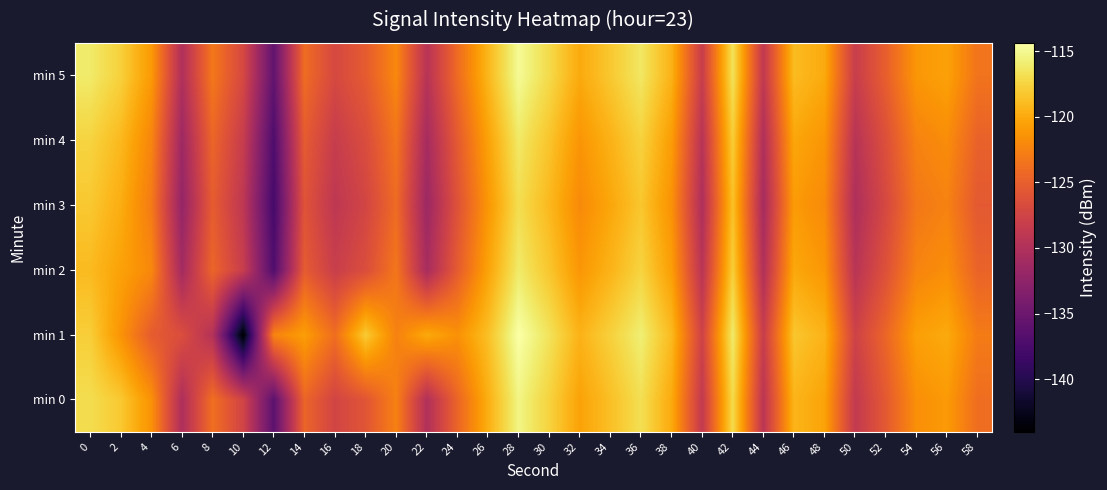

What is the spread (max minus min) of values at 34?

2.5